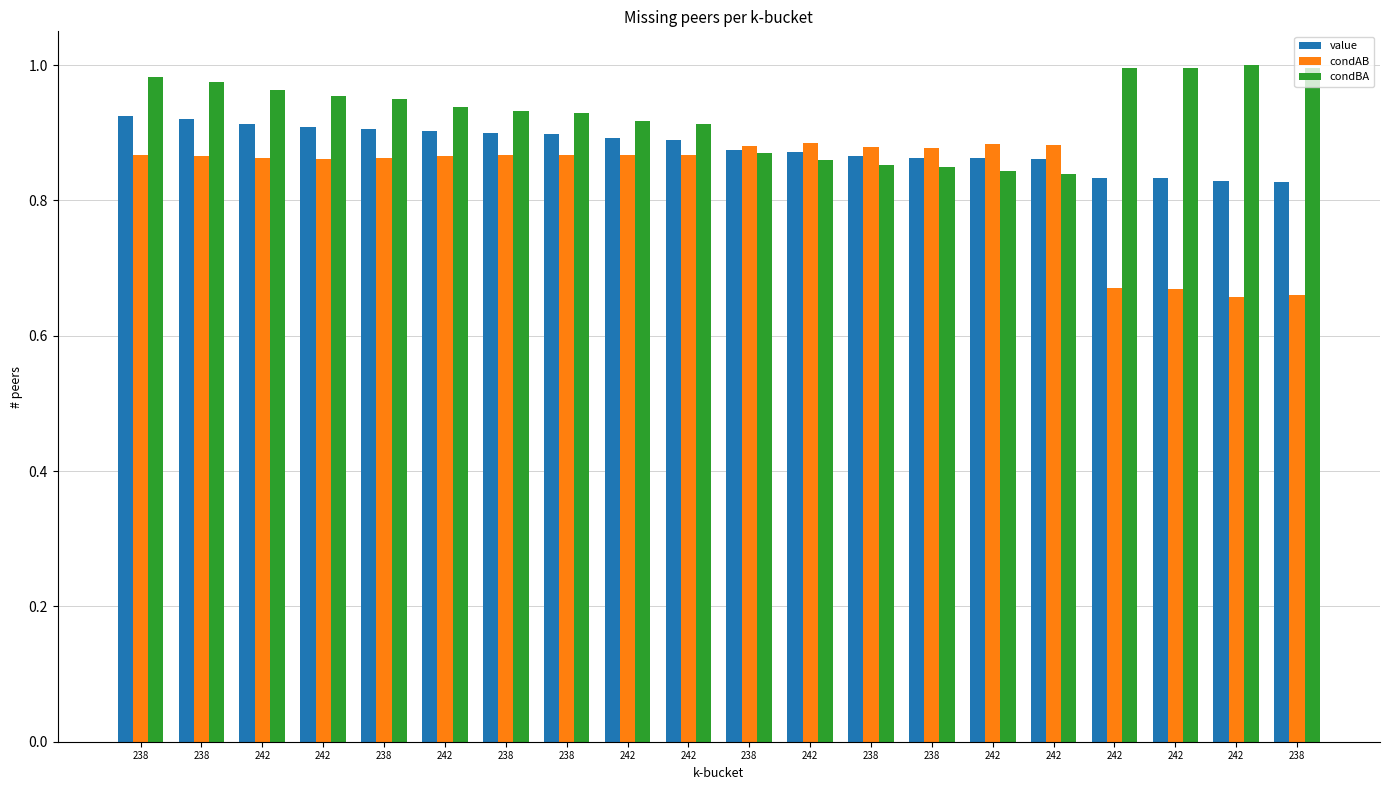

How many bars are there in total?

60